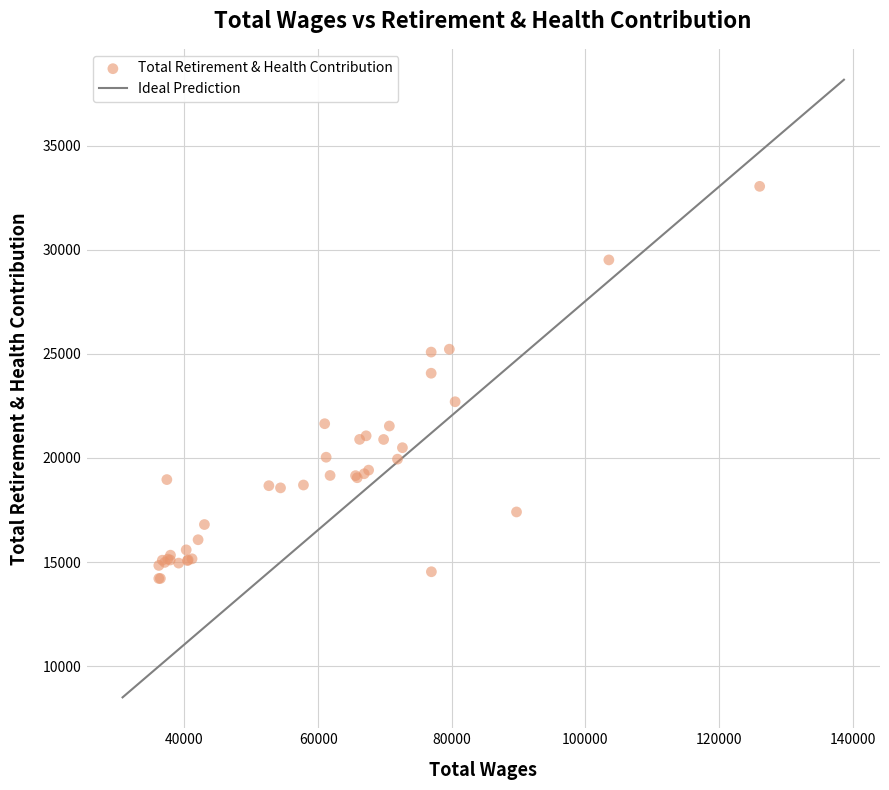

What Y value in the scatter plot is closest to 23628?

24069